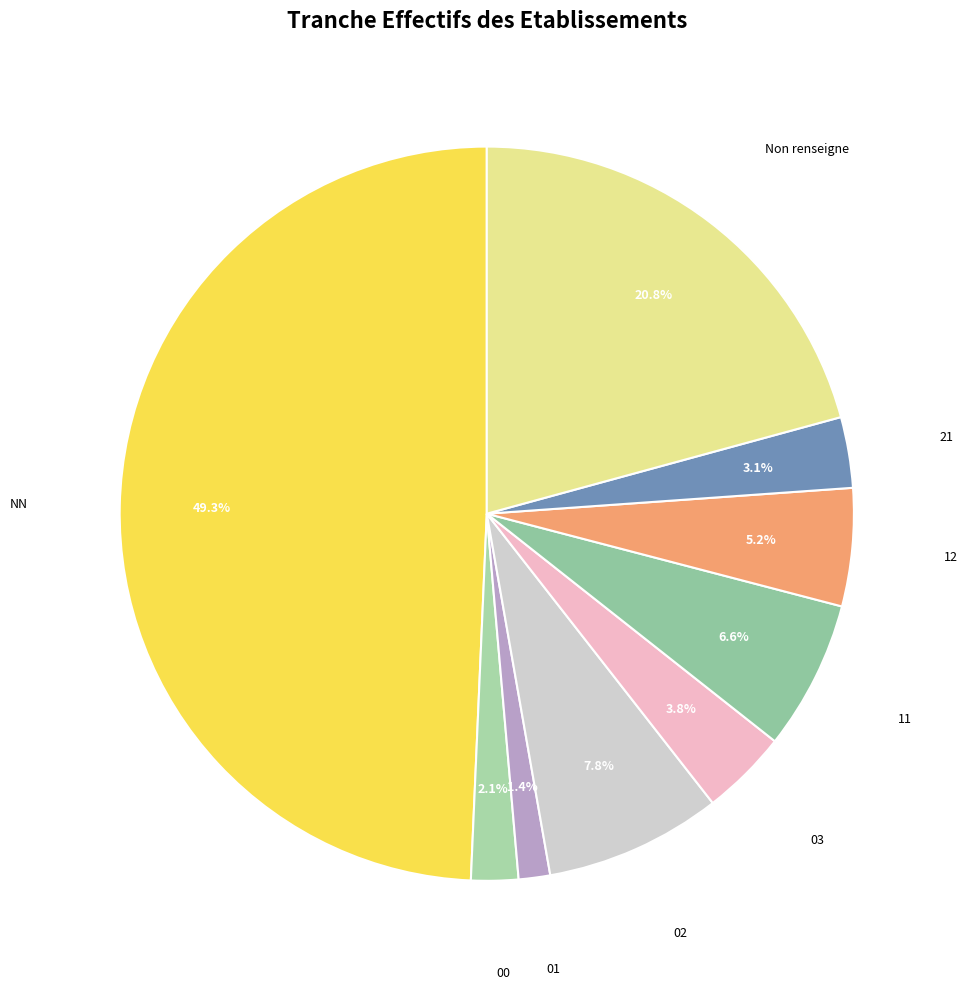

How many slices are in this pie chart?

9